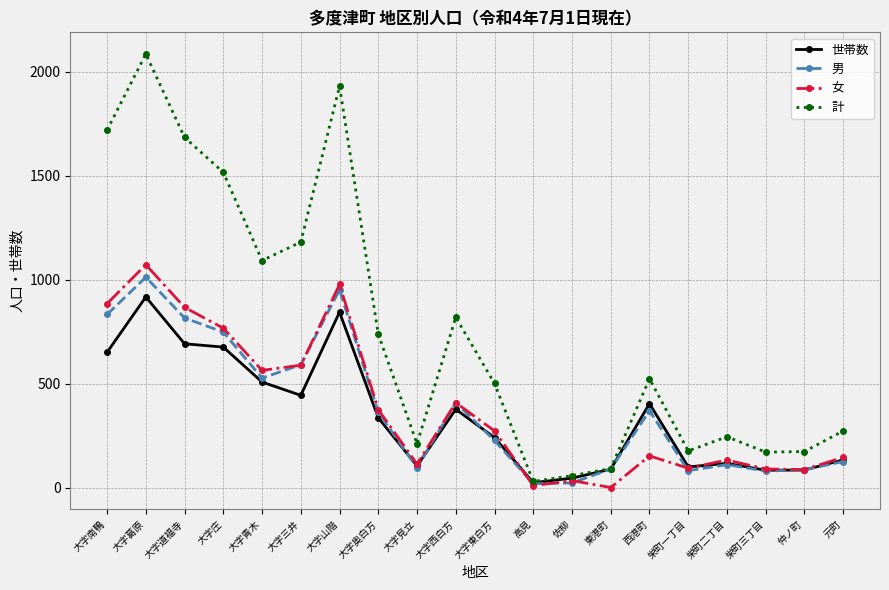

Which series has the largest total across all categories?

計